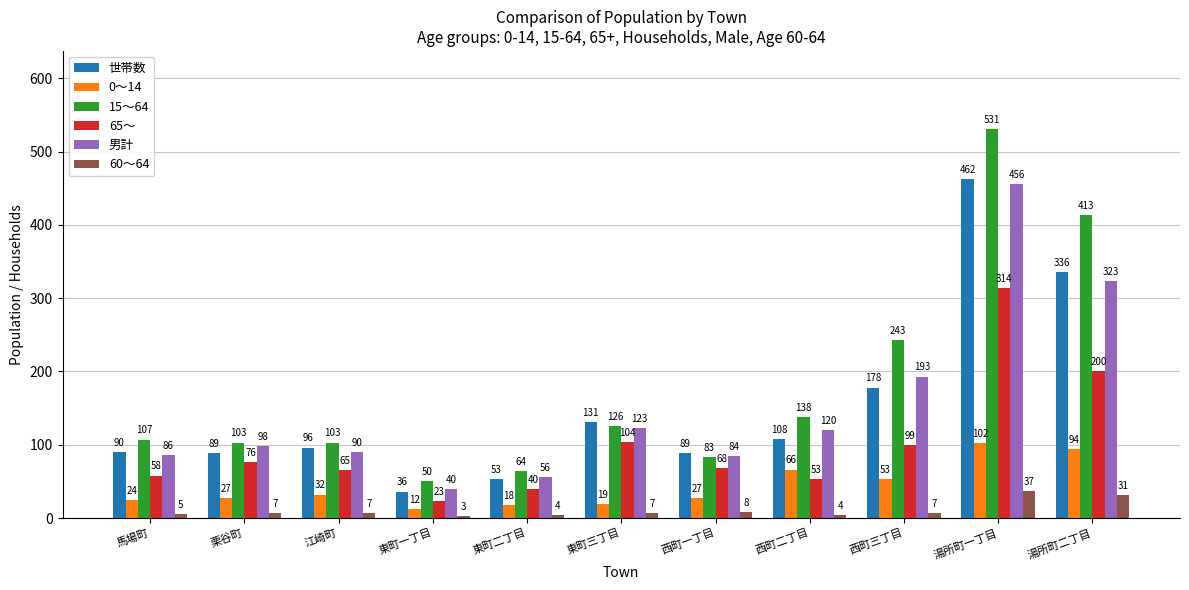

Rank the series by their maximum value, from lowest to highest.

60～64, 0～14, 65～, 男計, 世帯数, 15～64